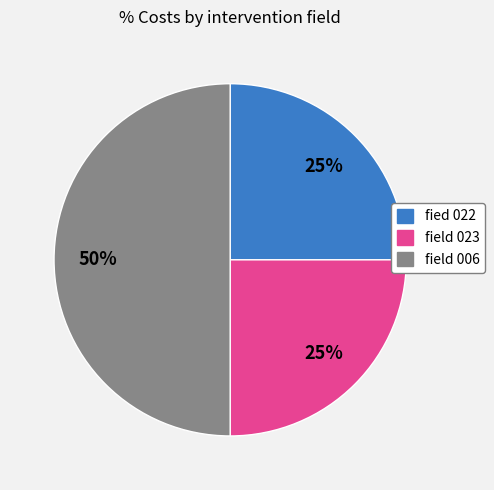

Which slice is the largest?

field 006